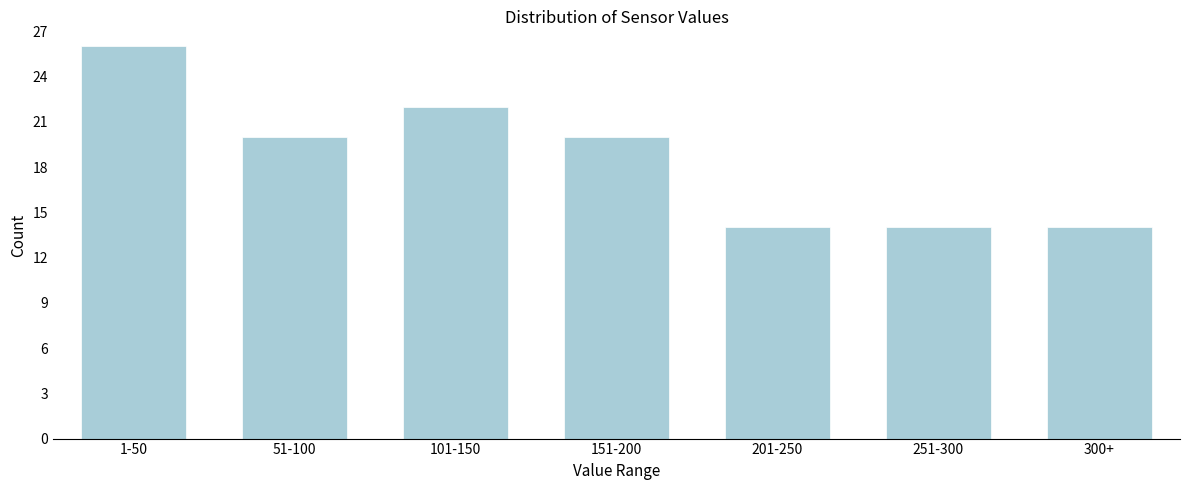

Reading right to left, list all the values displayed in this chart.

14	14	14	20	22	20	26